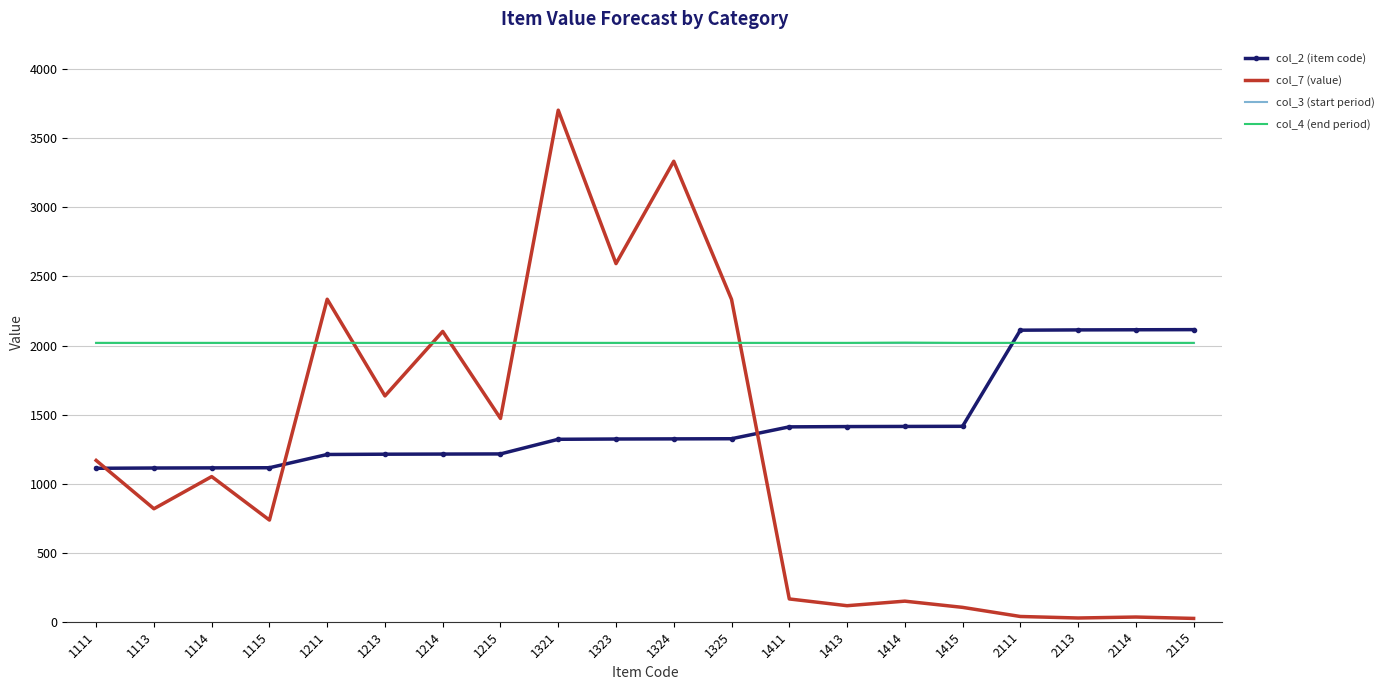

The col_4 (end period) series shows 1090.8 at 1411. True or false?

False